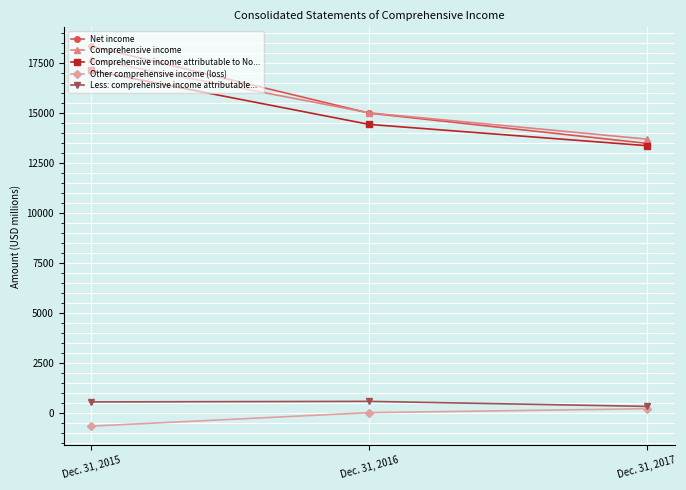

How many series are shown in this chart?

5